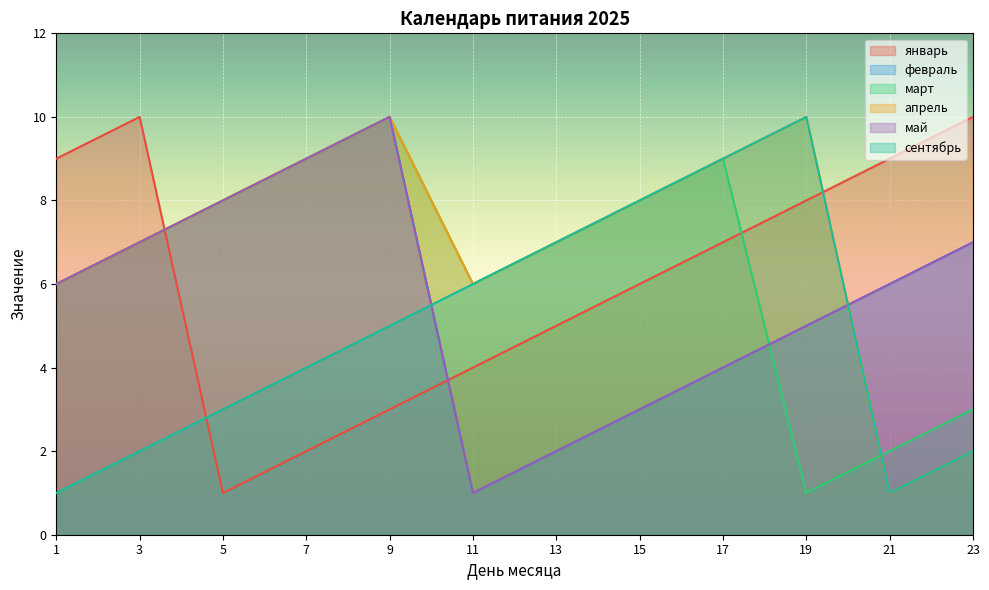

True or false: февраль and апрель cross at least once.

True